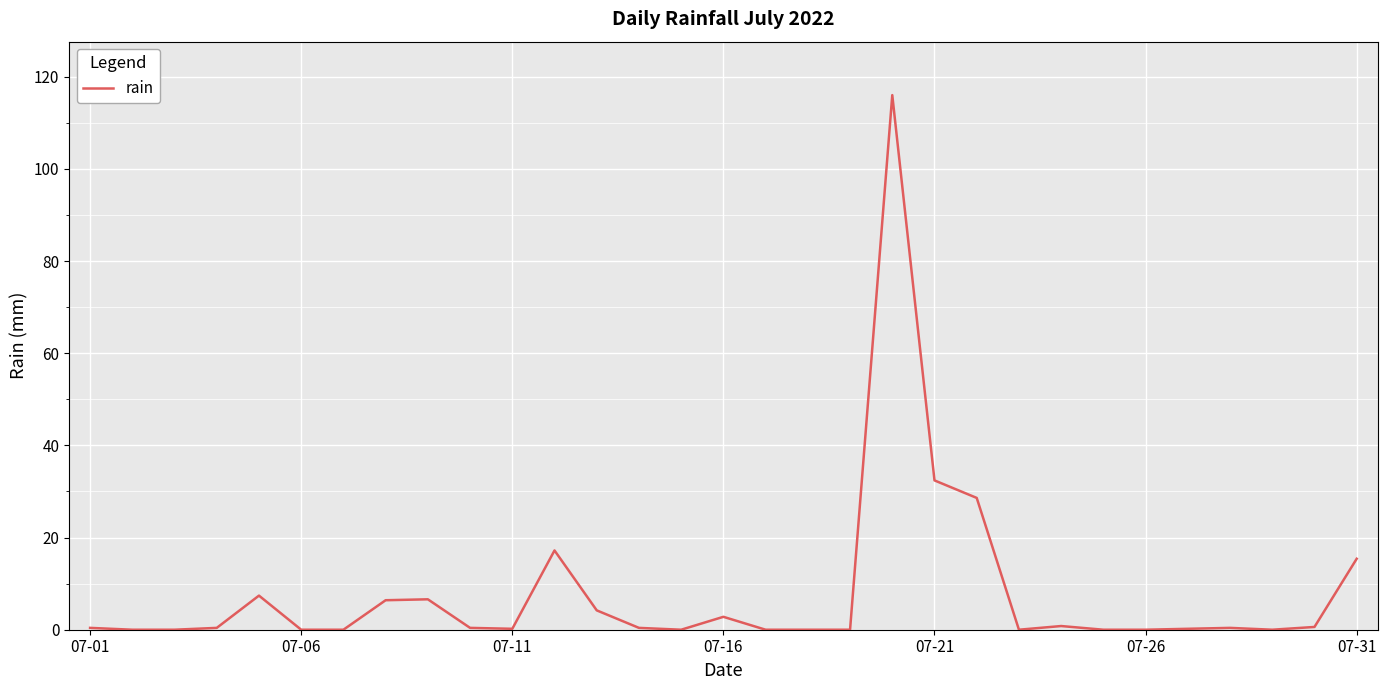

What is the maximum value shown in the chart?

116.0